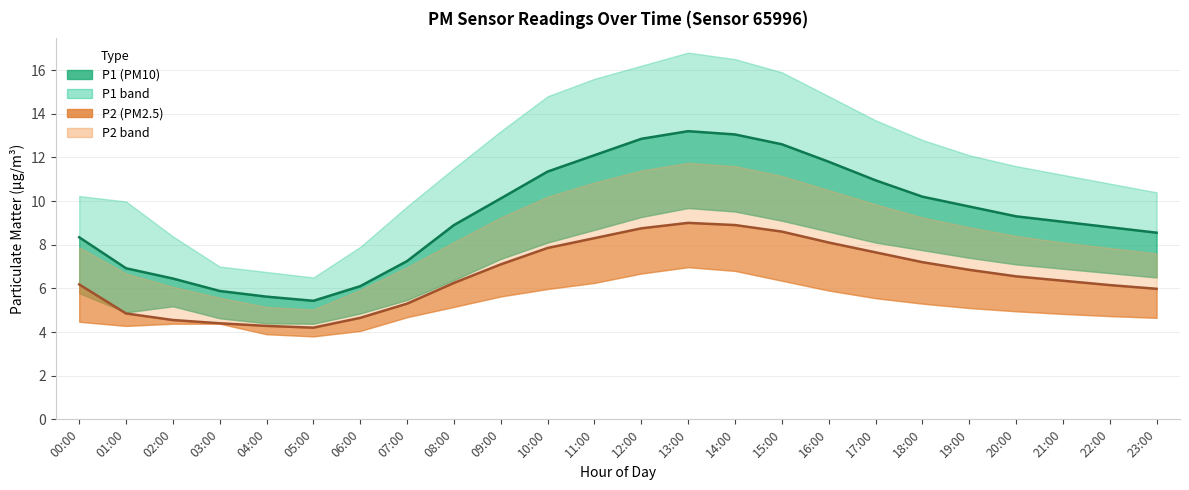

How many interior local peaks does the P1_lower series have?

2